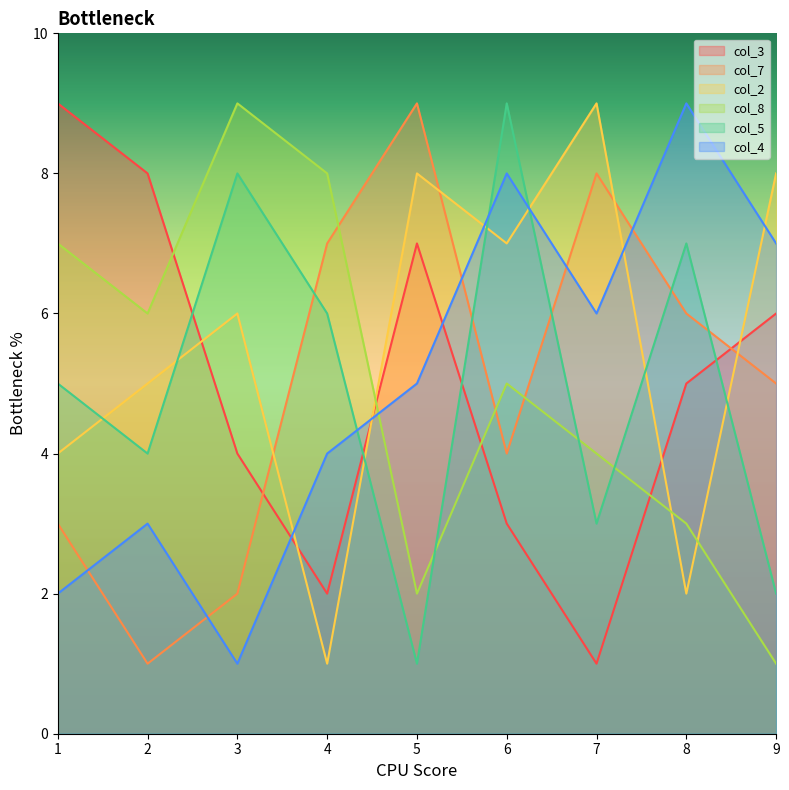

What is the difference between the maximum and minimum values in the col_3 series?

8